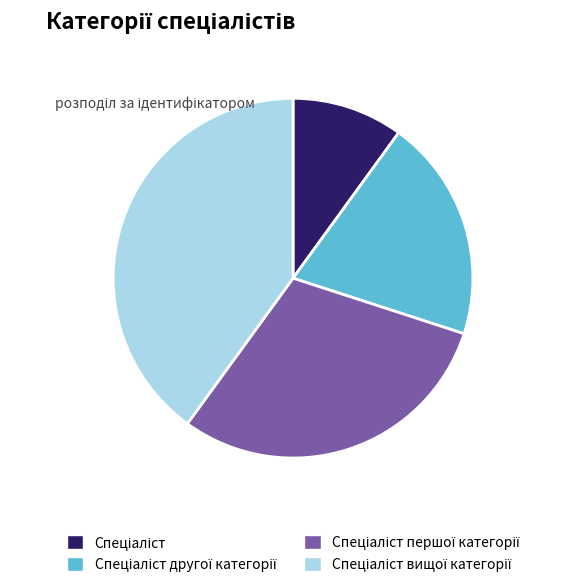

Does any single category account for the majority?

No